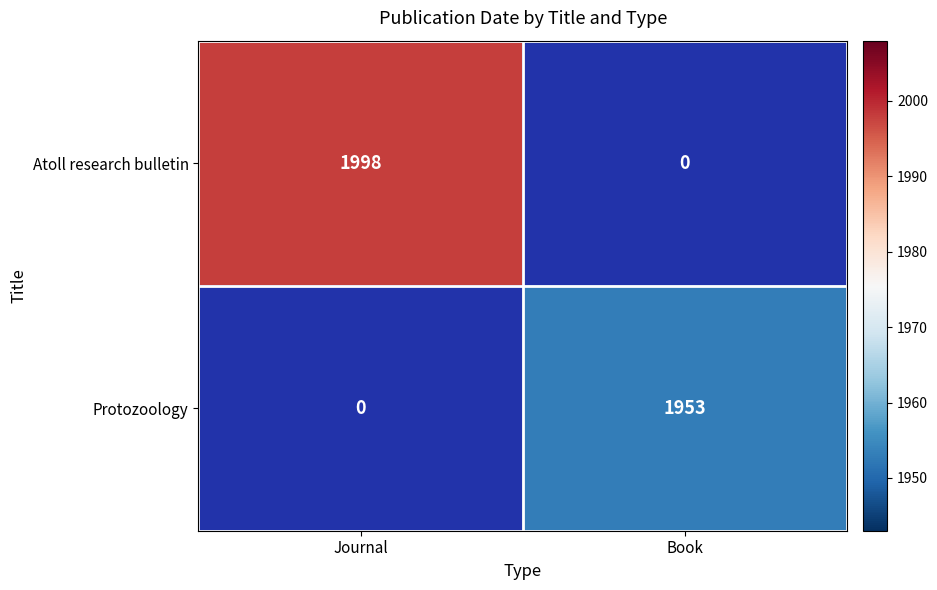

What is the maximum value shown in the chart?

1998.0